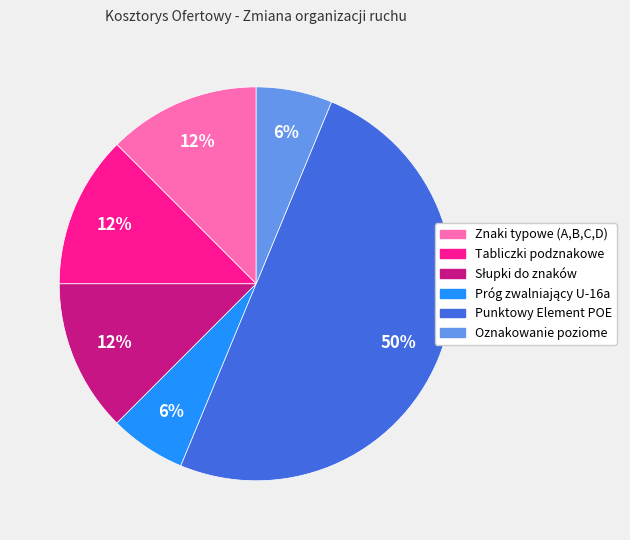

Which slice is the largest?

Punktowy Element POE